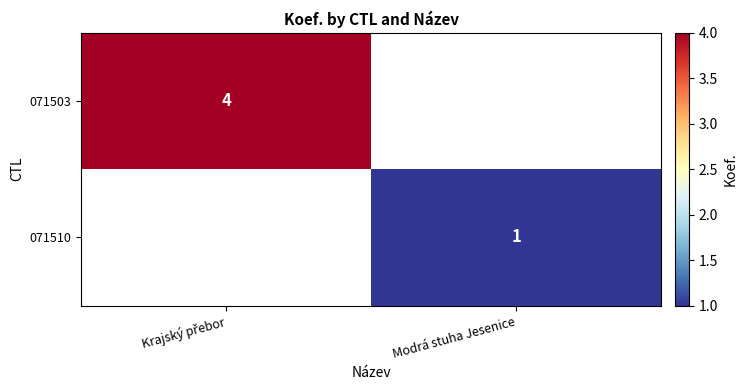

How many distinct data groups are displayed?

2